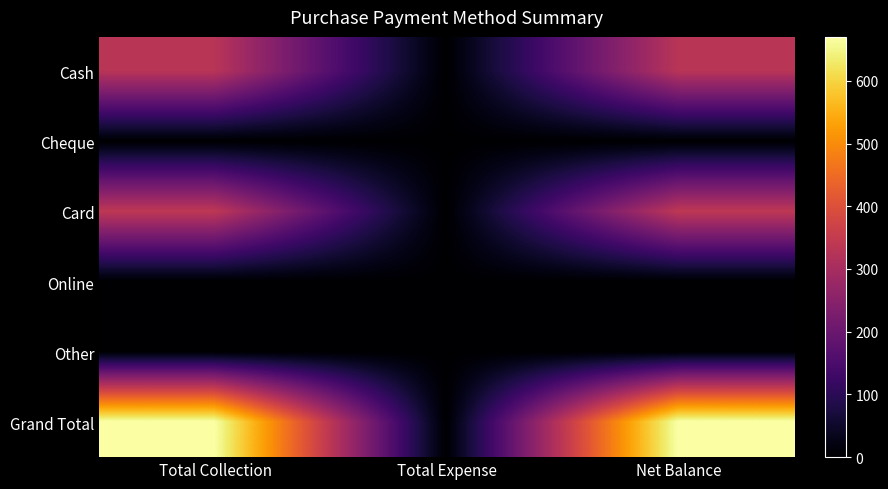

At which category does the chart reach its minimum across all series?

Total Expense